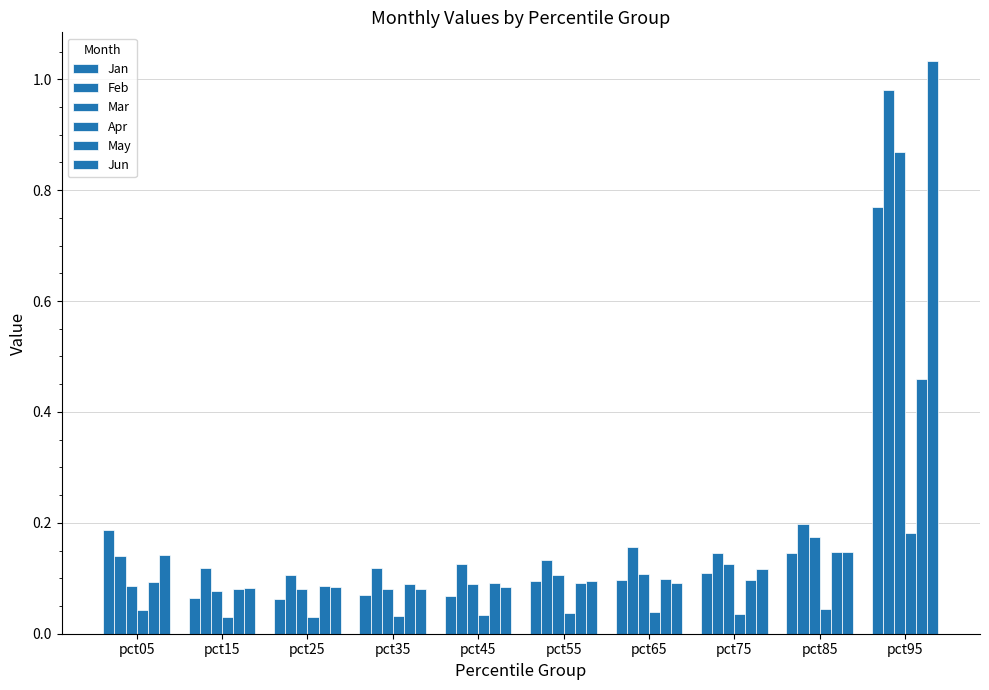

How many bars are there in total?

60